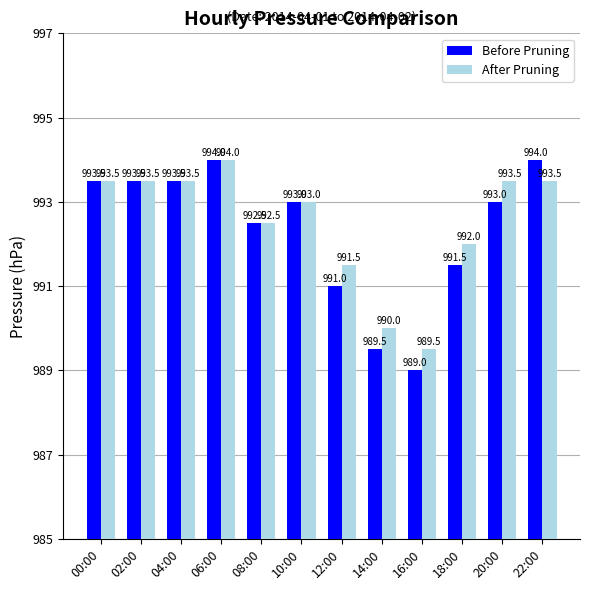

How many categories are shown in the chart?

12